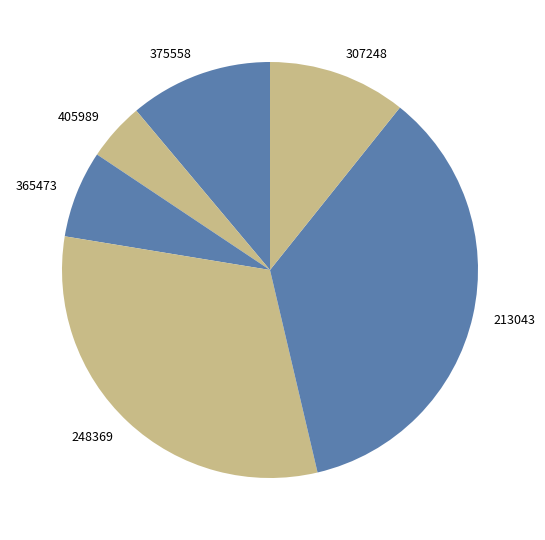

Which has a higher value, 213043 or 405989?

213043